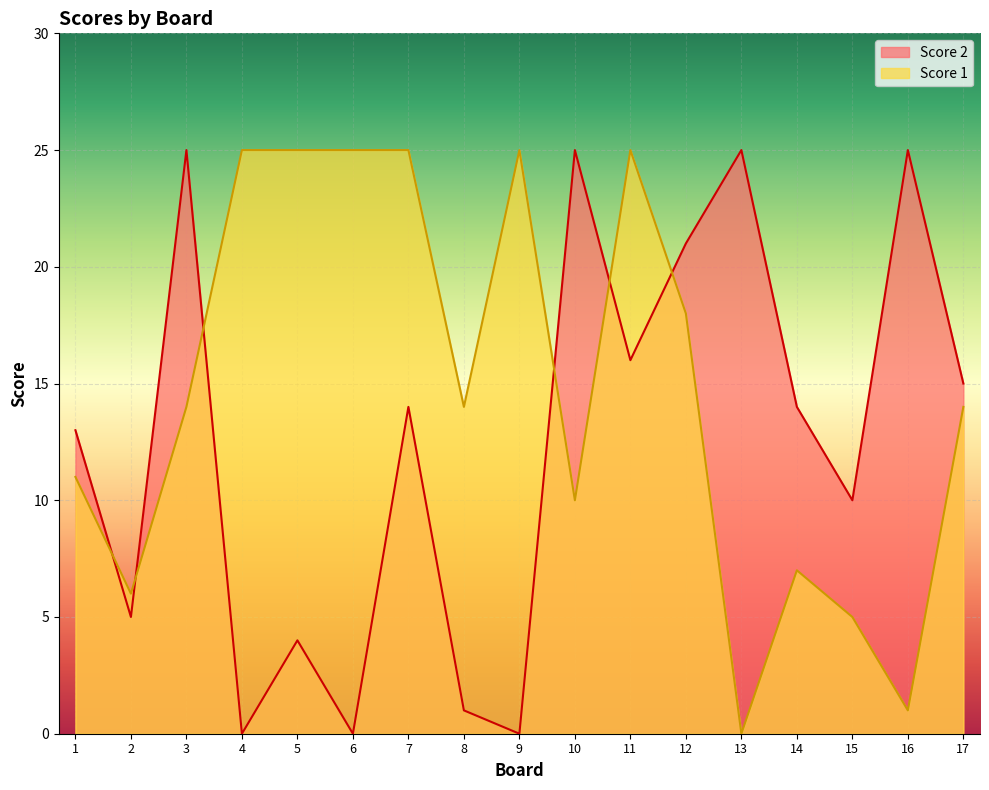

Reading right to left, what are all the values shown in this chart?

Score 2: 17=15	16=25	15=10	14=14	13=25	12=21	11=16	10=25	9=0	8=1	7=14	6=0	5=4	4=0	3=25	2=5	1=13
Score 1: 17=14	16=1	15=5	14=7	13=0	12=18	11=25	10=10	9=25	8=14	7=25	6=25	5=25	4=25	3=14	2=6	1=11